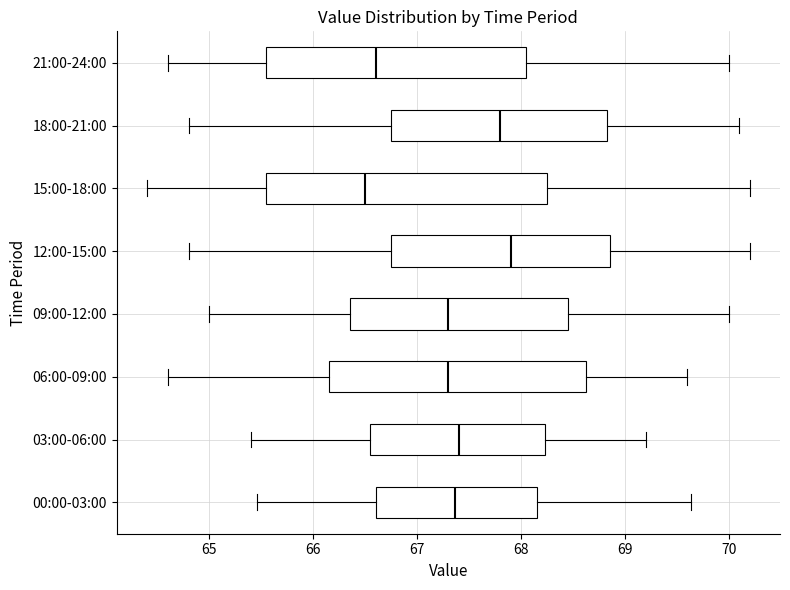

Comparing the boxes themselves (not the whiskers), which one is the widest?

15:00-18:00